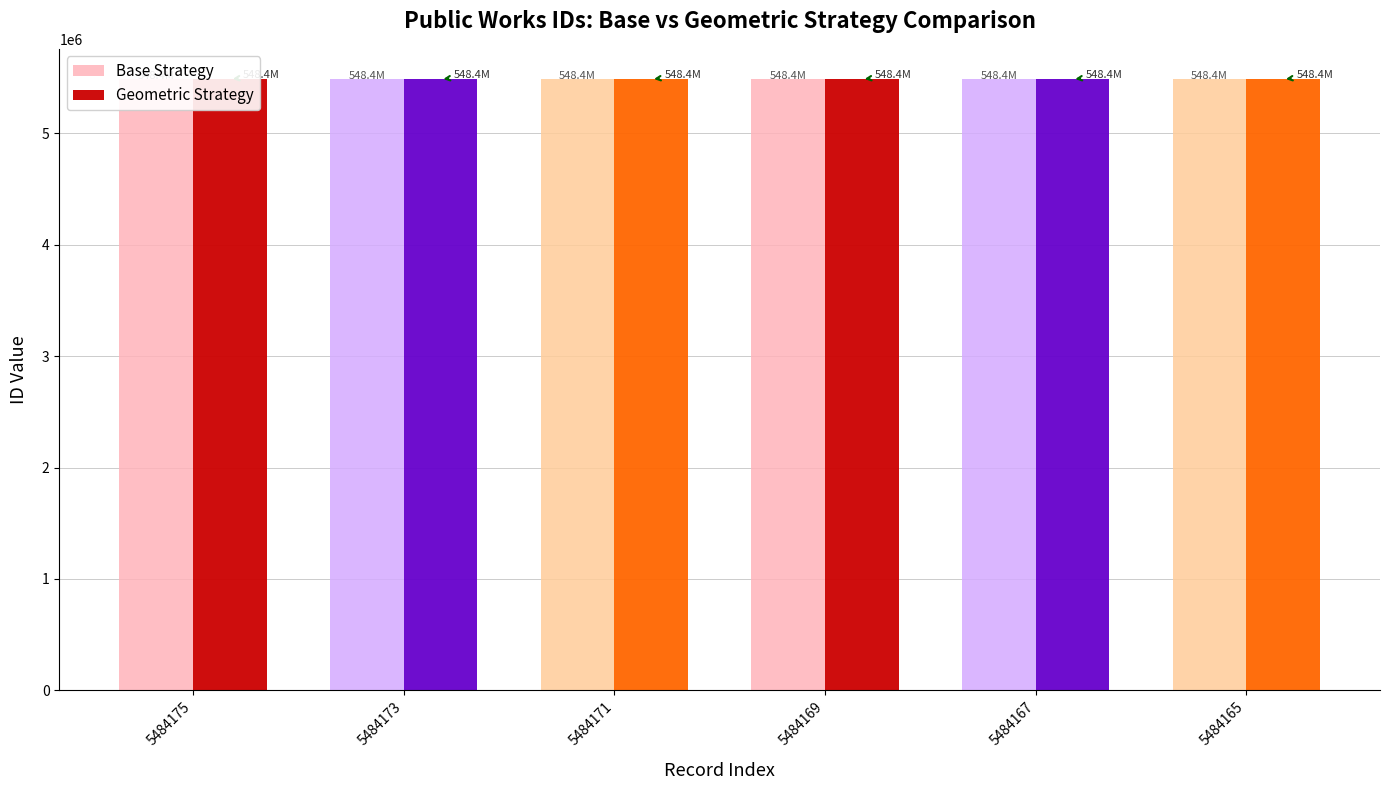

List the series in order of their peak value, highest first.

Base Strategy, Geometric Strategy